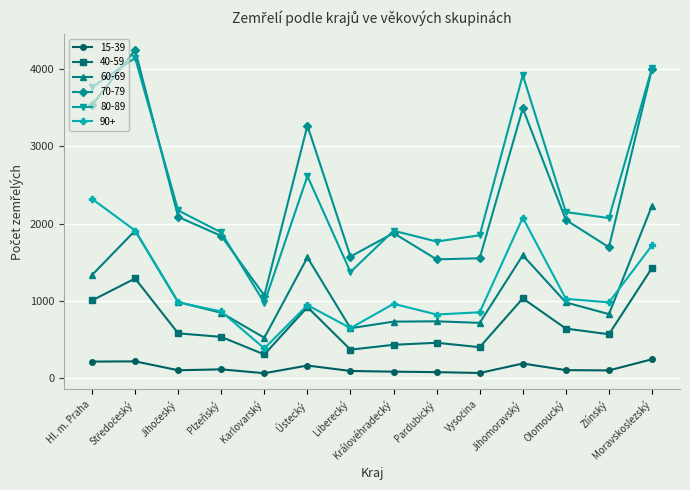

What is the average value of the 80-89 series?

2471